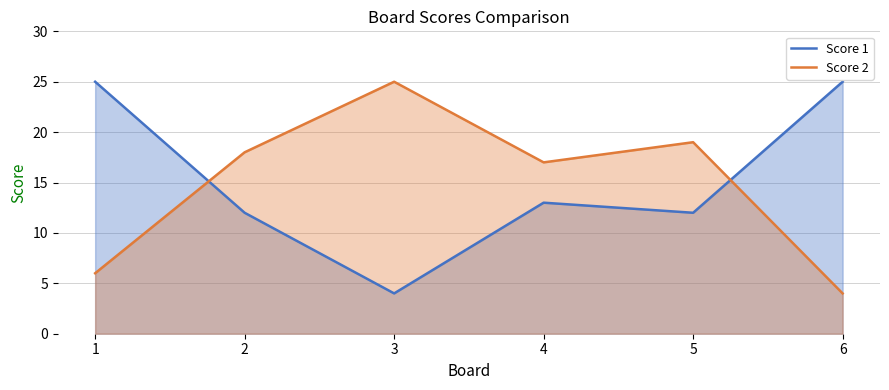

What is the lowest value of the Score 2 series?

4